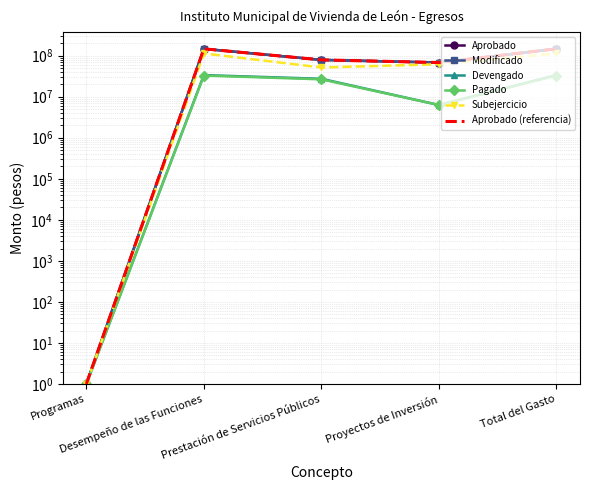

List the labels in order of Aprobado value, smallest first.

Programas, Proyectos de Inversión, Prestación de Servicios Públicos, Desempeño de las Funciones, Total del Gasto